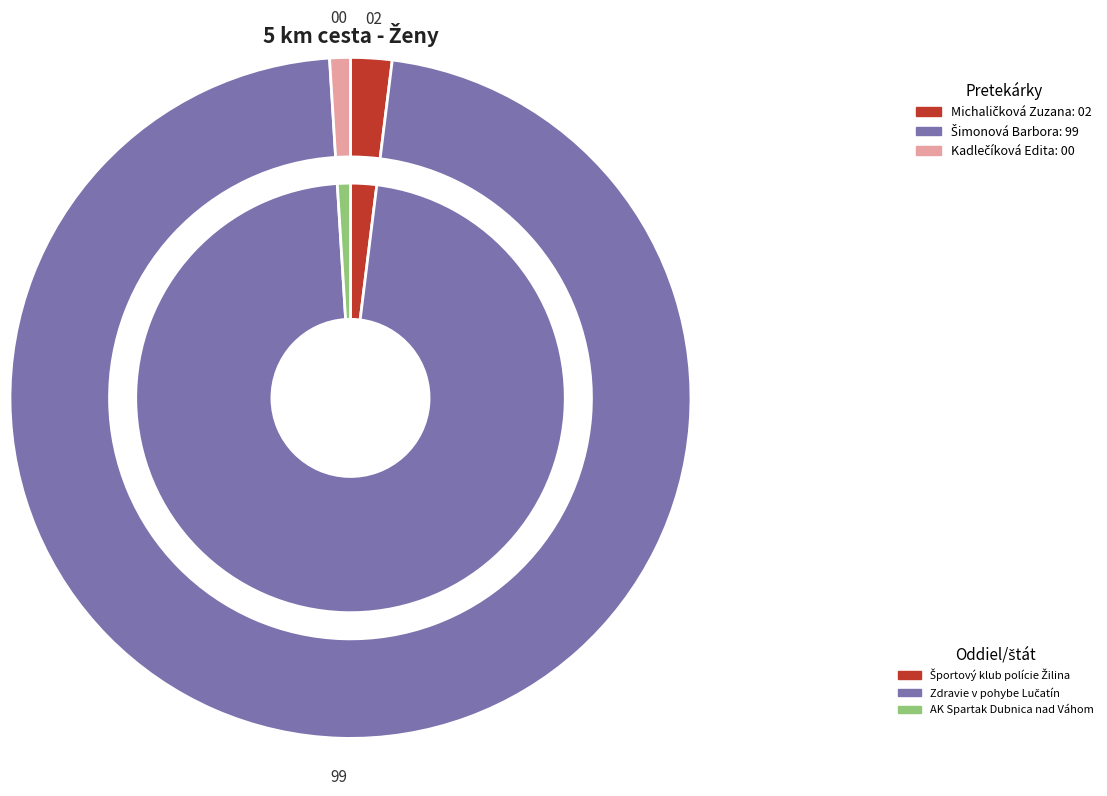

Which slice is the smallest?

Kadlečíková Edita